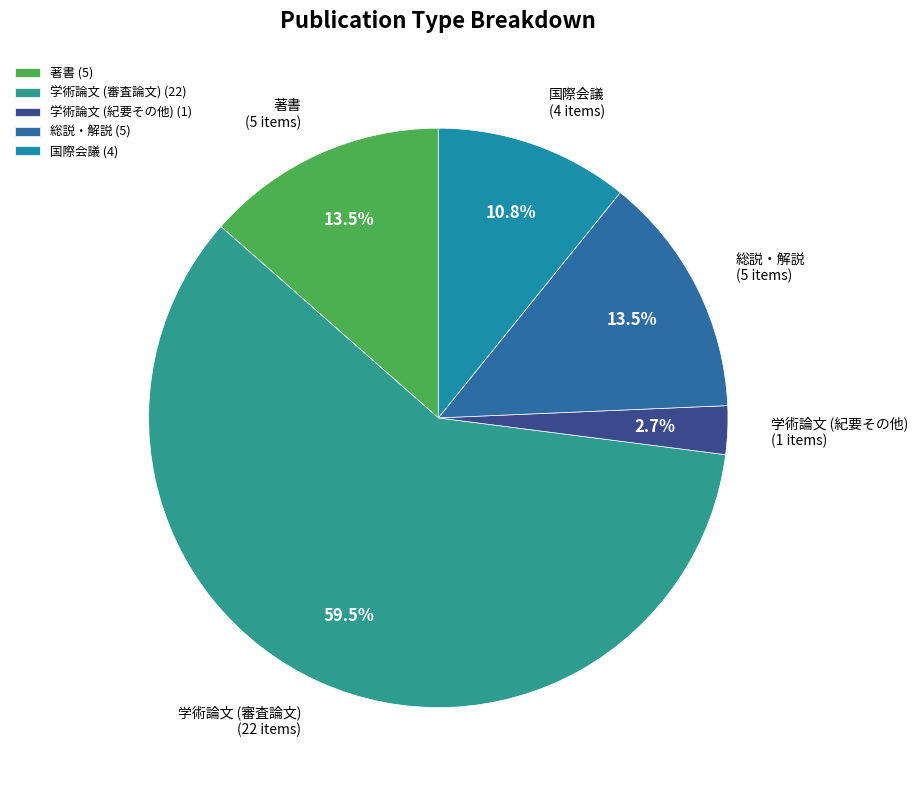

Is 学術論文 (紀要その他) the majority of the pie?

No